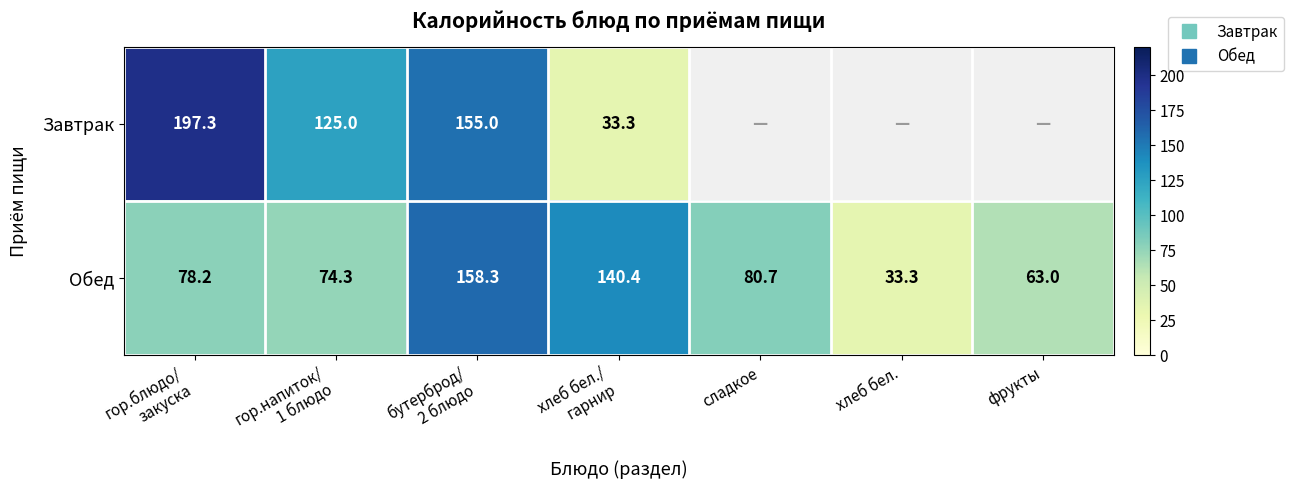

Which series has the largest total across all categories?

Обед